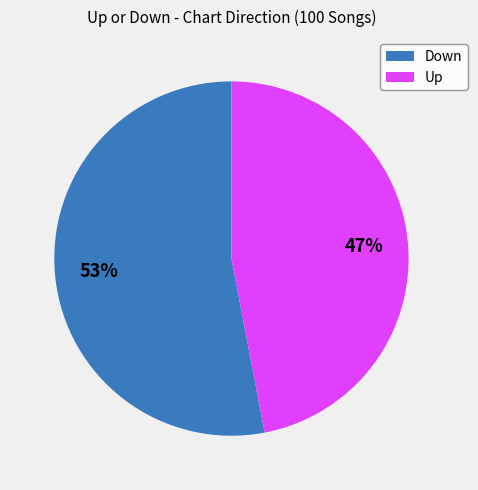

Rank the categories by value from lowest to highest.

Up, Down